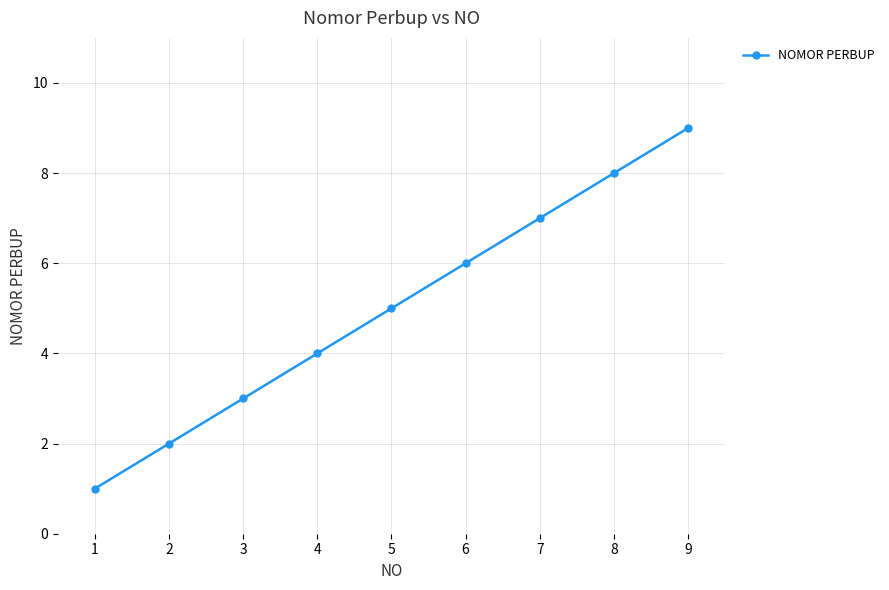

Count the number of data series in this chart.

1